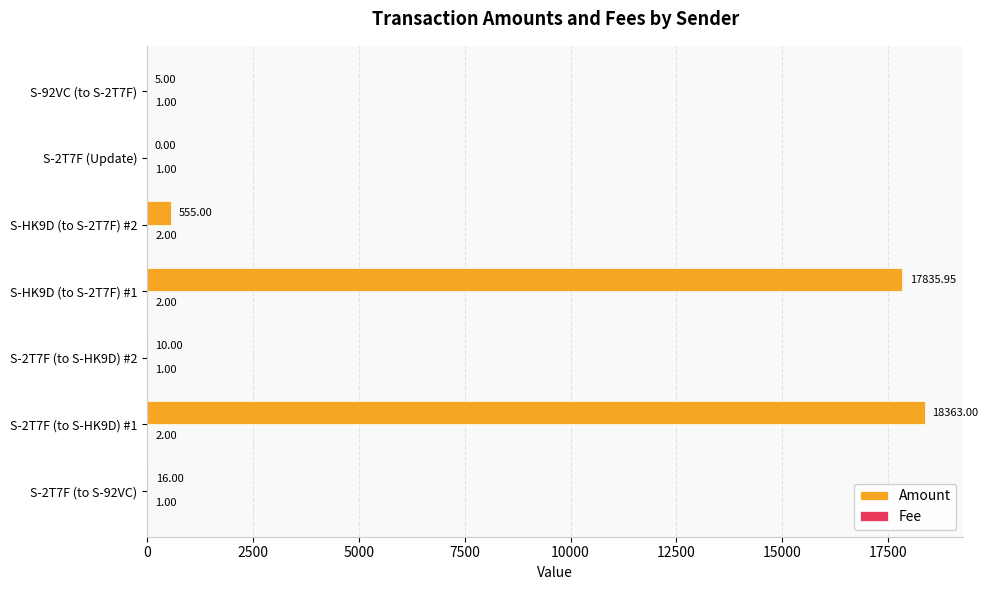

Which series has the largest total across all categories?

Amount